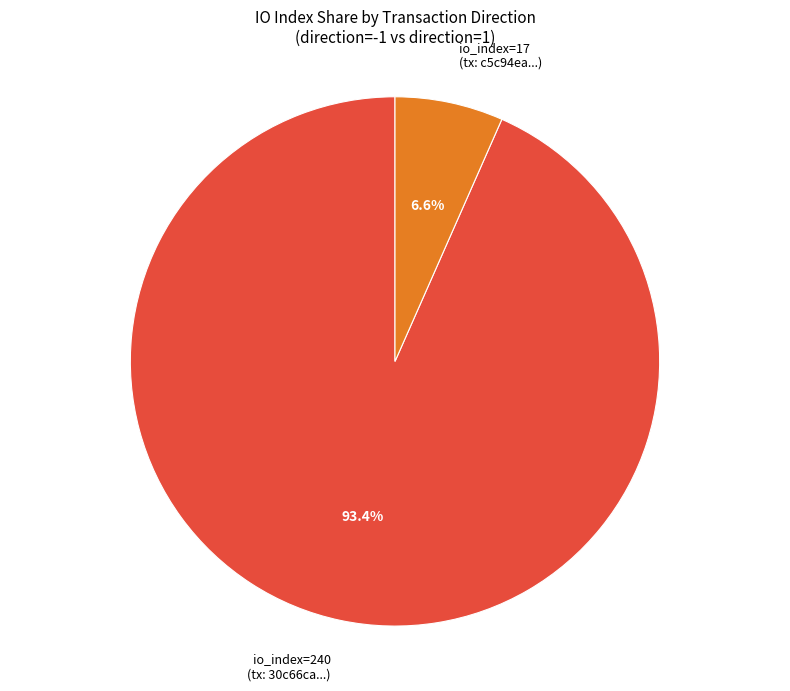

Is there any slice that represents more than half of the pie?

Yes